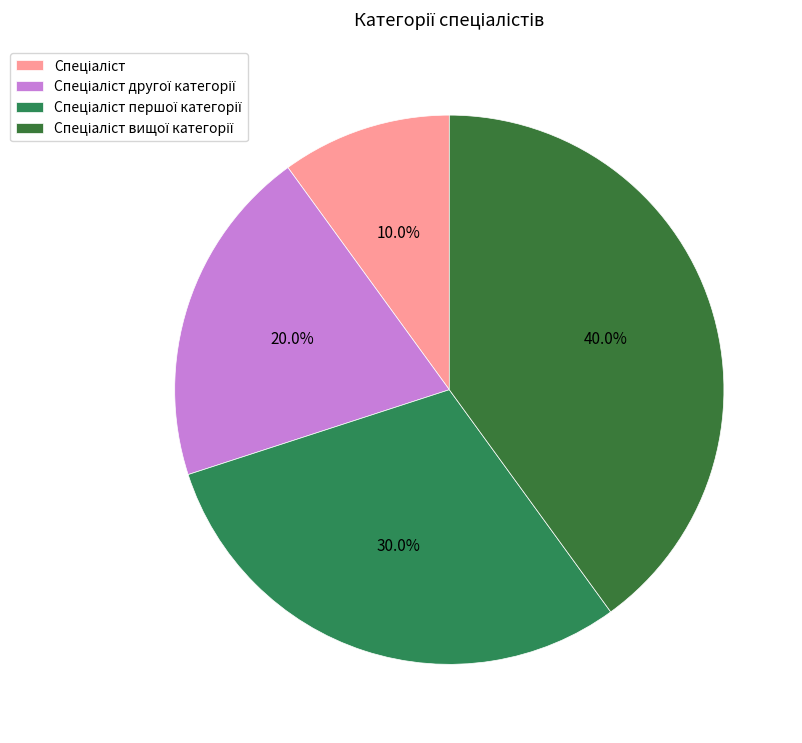

Is it true that Спеціаліст першої категорії is 37% of the pie?

False